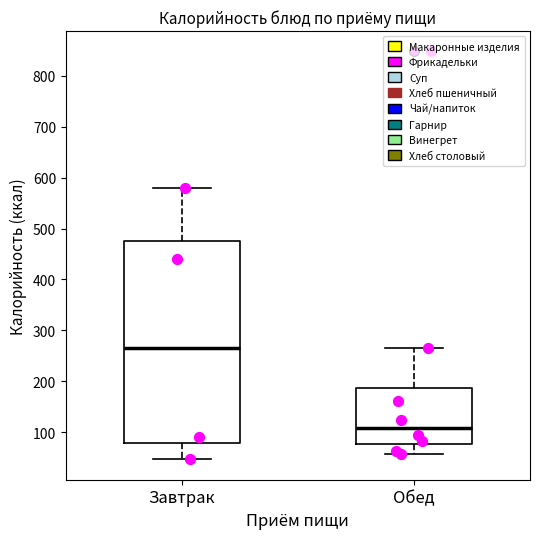

Reading left to right, read every box against the y-axis: the position of its median line, the range the box covers, and the ends of its whiskers. The values are not printed on the chart, so give them approximately, as read against the axis.

Завтрак: median 270, box 80 to 480, whiskers 50 to 580
Обед: median 110, box 80 to 190, whiskers 60 to 260